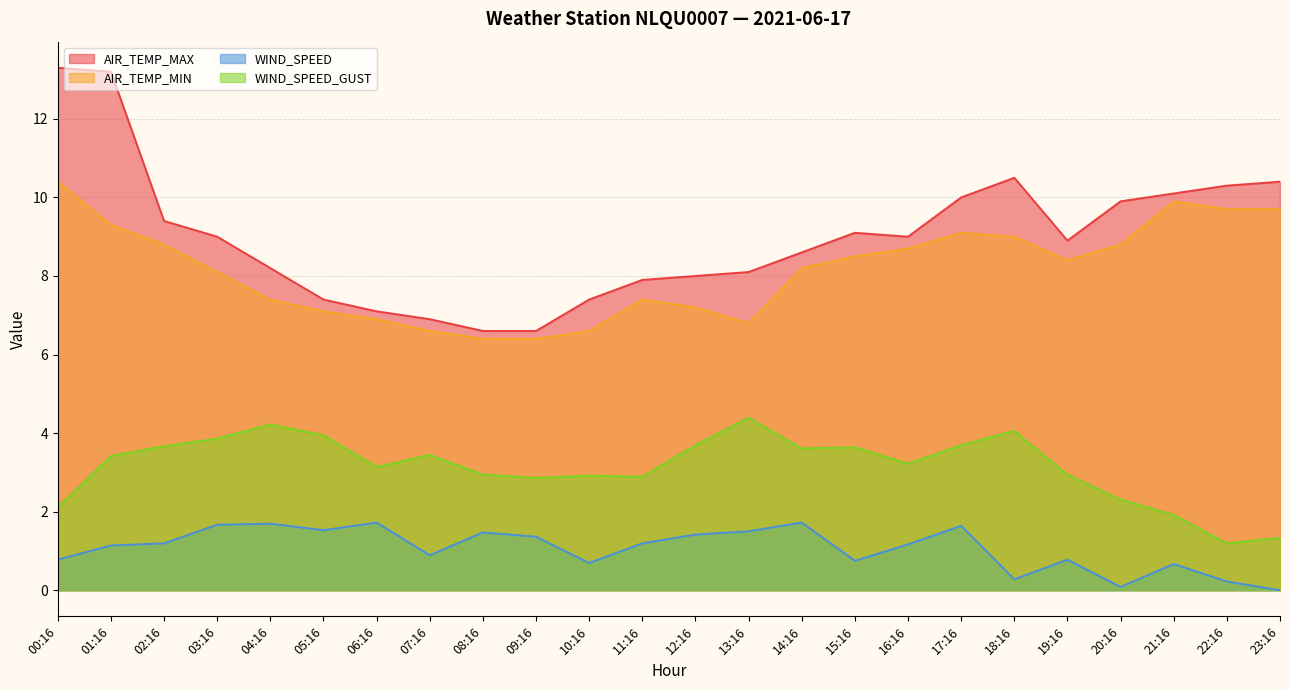

Reading left to right, list all the values displayed in this chart.

AIR_TEMP_MAX: 13.3	13.2	9.4	9.0	8.2	7.4	7.1	6.9	6.6	6.6	7.4	7.9	8.0	8.1	8.6	9.1	9.0	10.0	10.5	8.9	9.9	10.1	10.3	10.4
AIR_TEMP_MIN: 10.4	9.3	8.8	8.1	7.4	7.1	6.9	6.6	6.4	6.4	6.6	7.4	7.2	6.8	8.2	8.5	8.7	9.1	9.0	8.4	8.8	9.9	9.7	9.7
WIND_SPEED: 0.8	1.1	1.2	1.7	1.7	1.5	1.7	0.9	1.5	1.4	0.7	1.2	1.4	1.5	1.7	0.8	1.2	1.6	0.3	0.8	0.1	0.7	0.2	0.0
WIND_SPEED_GUST: 2.1	3.4	3.7	3.9	4.2	3.9	3.1	3.4	2.9	2.9	2.9	2.9	3.7	4.4	3.6	3.6	3.2	3.7	4.1	2.9	2.3	1.9	1.2	1.3